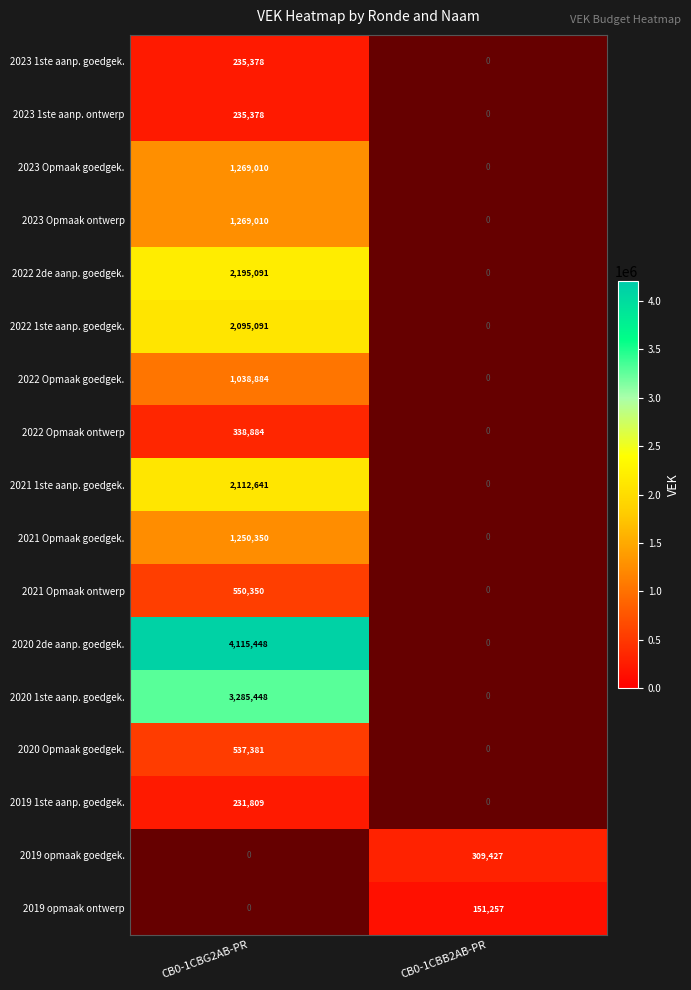

True or false: 2019 opmaak goedgek. has a value of 309427 at CB0-1CBB2AB-PR.

True